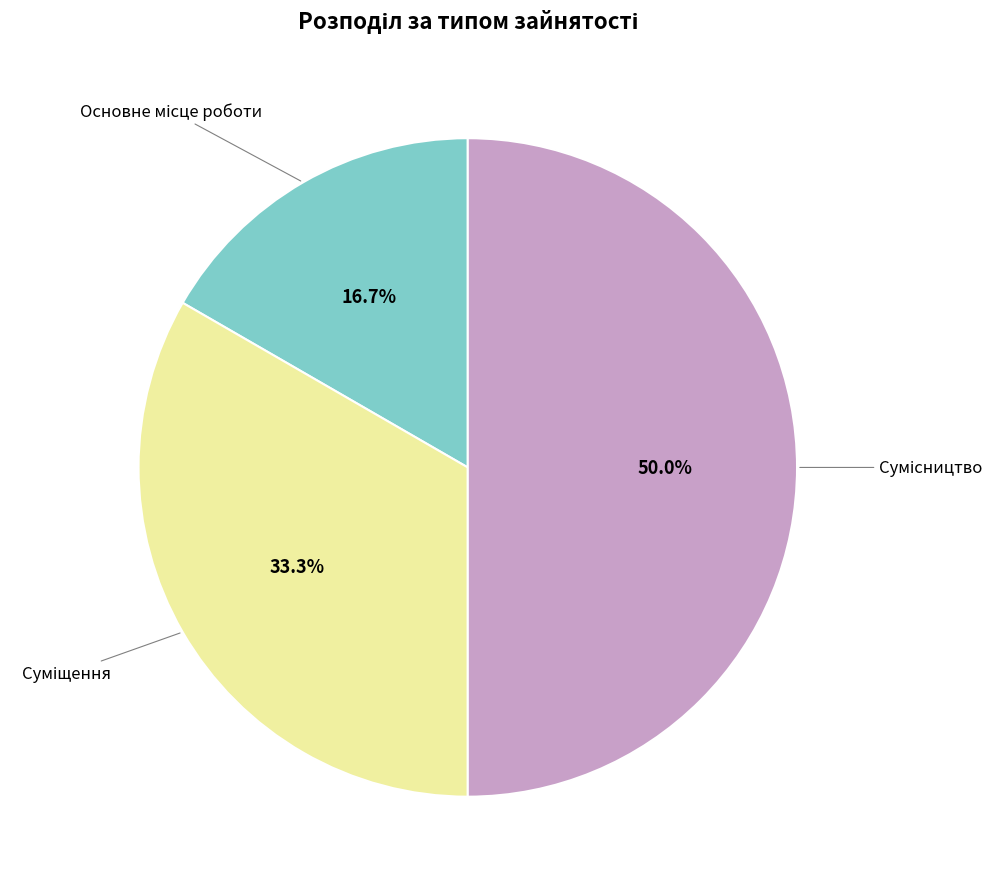

How many segments does this pie chart have?

3